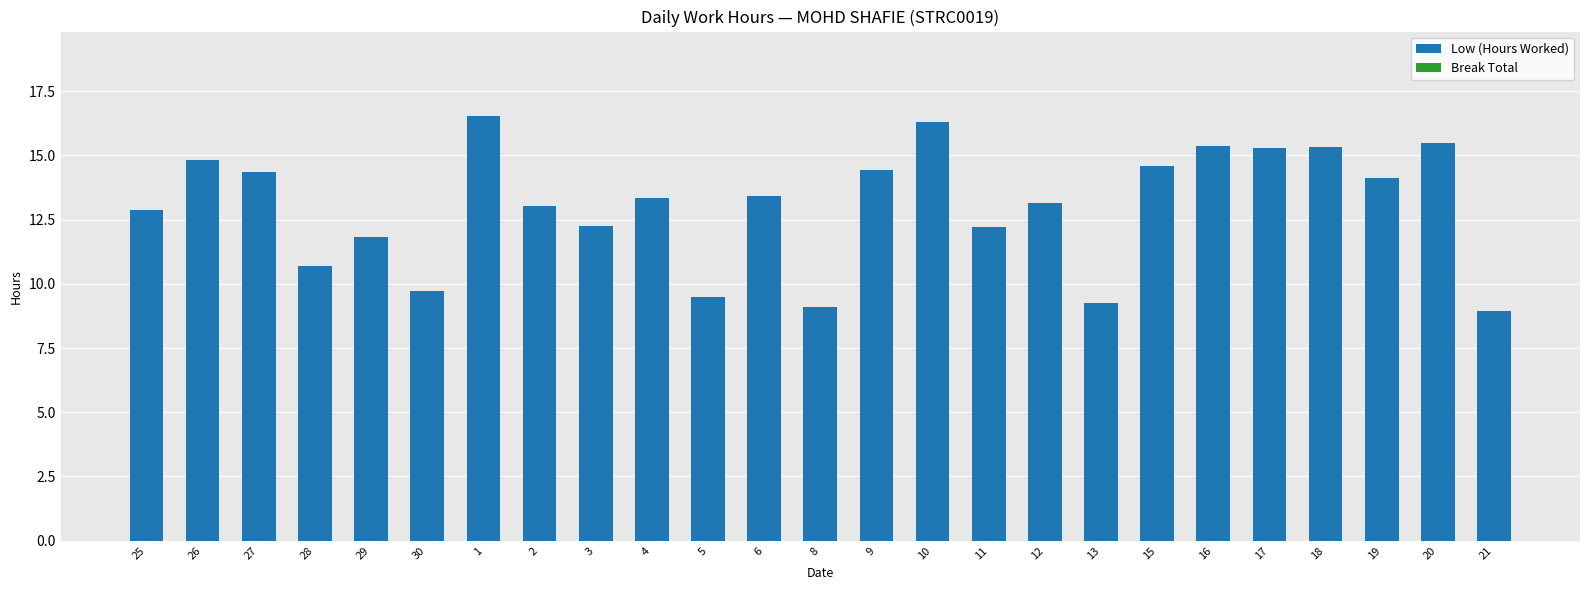

The value at 27 is 24.3. True or false?

False